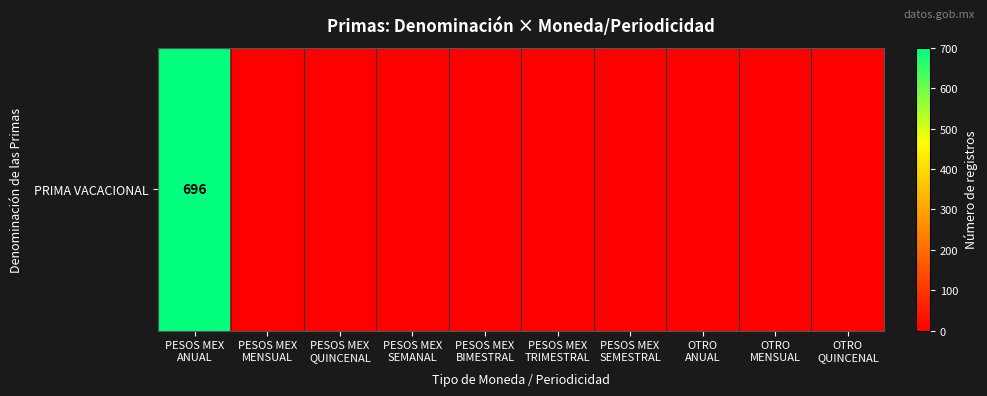

Rank the categories by value from lowest to highest.

PESOS MEX
MENSUAL, PESOS MEX
QUINCENAL, PESOS MEX
SEMANAL, PESOS MEX
BIMESTRAL, PESOS MEX
TRIMESTRAL, PESOS MEX
SEMESTRAL, OTRO
ANUAL, OTRO
MENSUAL, OTRO
QUINCENAL, PESOS MEX
ANUAL